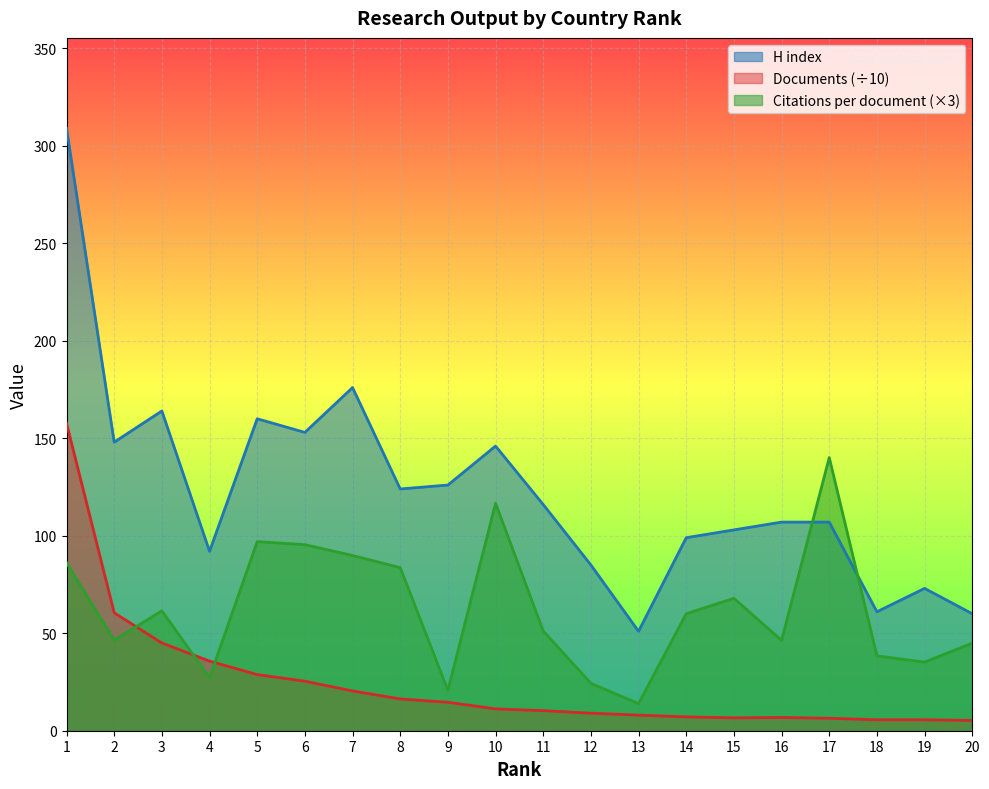

The Citations per document series shows 67.9 at 15. True or false?

True